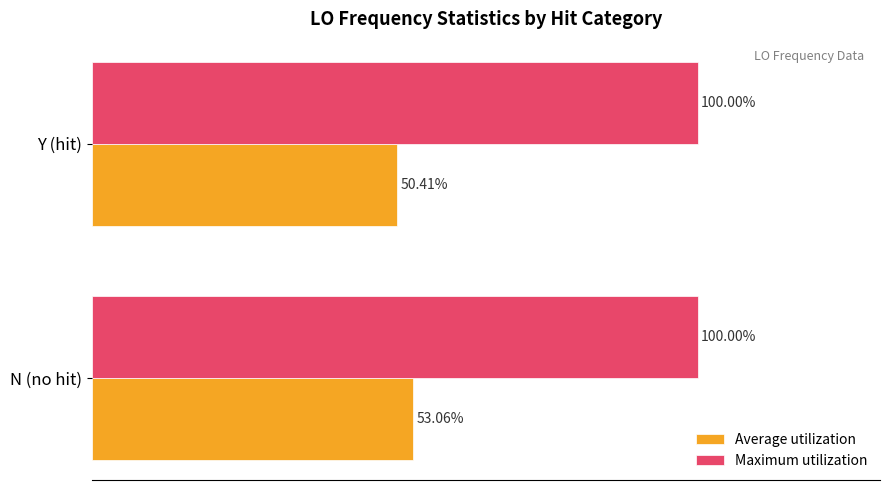

What are all the series names shown in the legend?

Average utilization, Maximum utilization